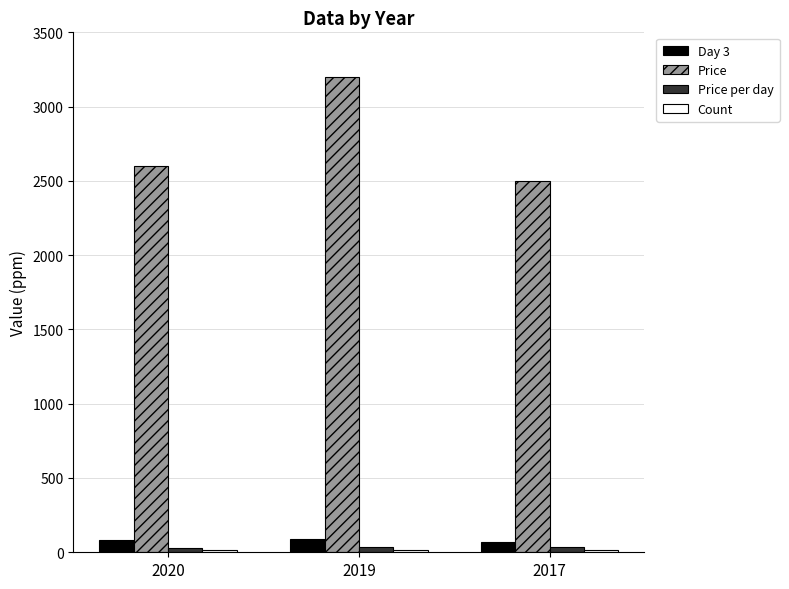

Which series has the largest total across all categories?

Price